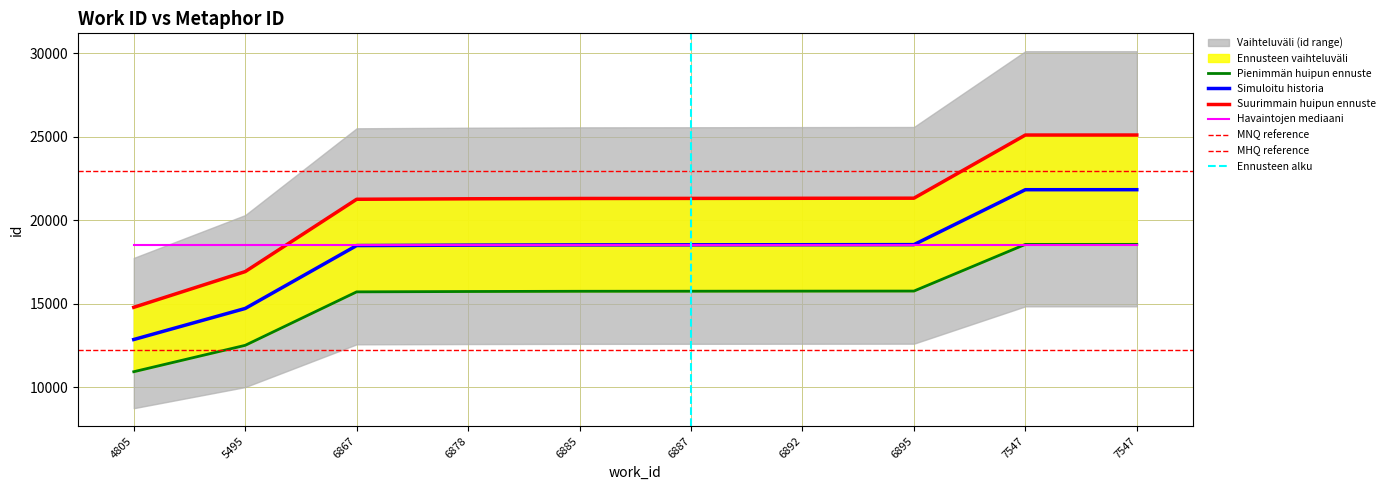

What is the difference between the values at 6895 and 7547?

3288